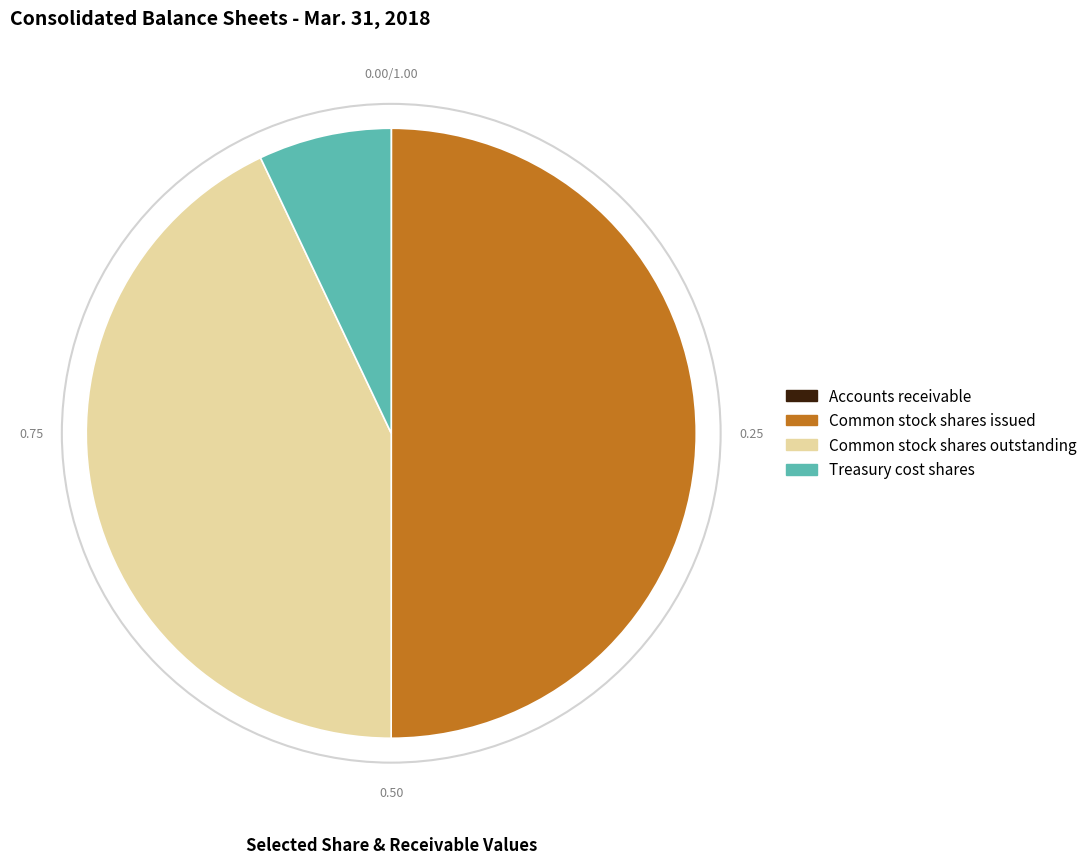

Which slice is the largest?

Common stock shares issued